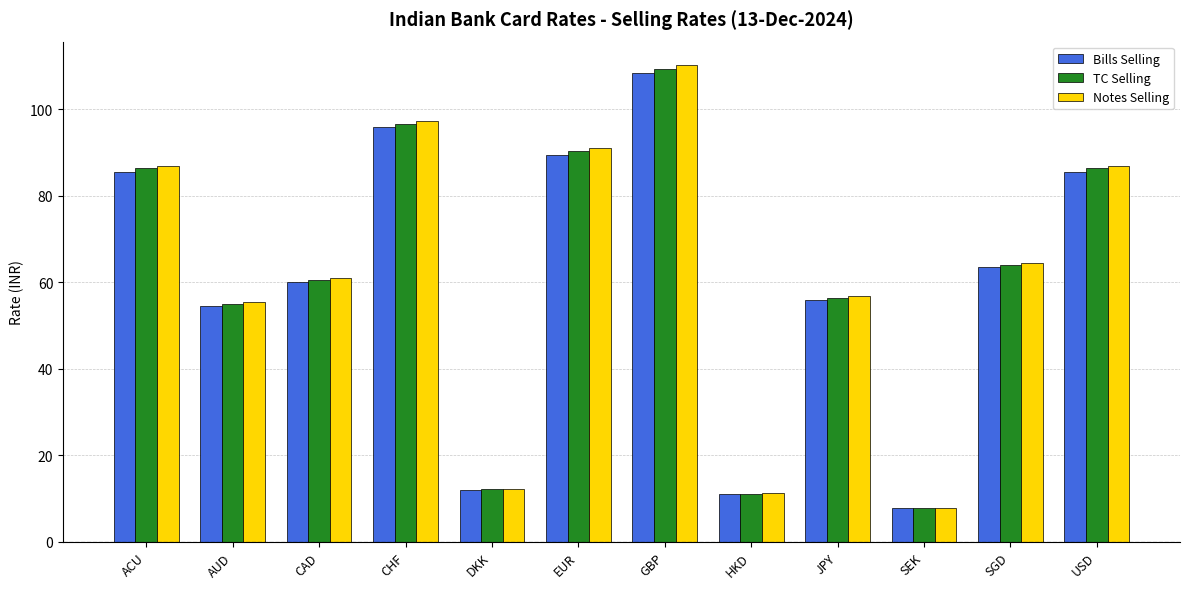

True or false: Notes Selling has a value of 12.2 at DKK.

True